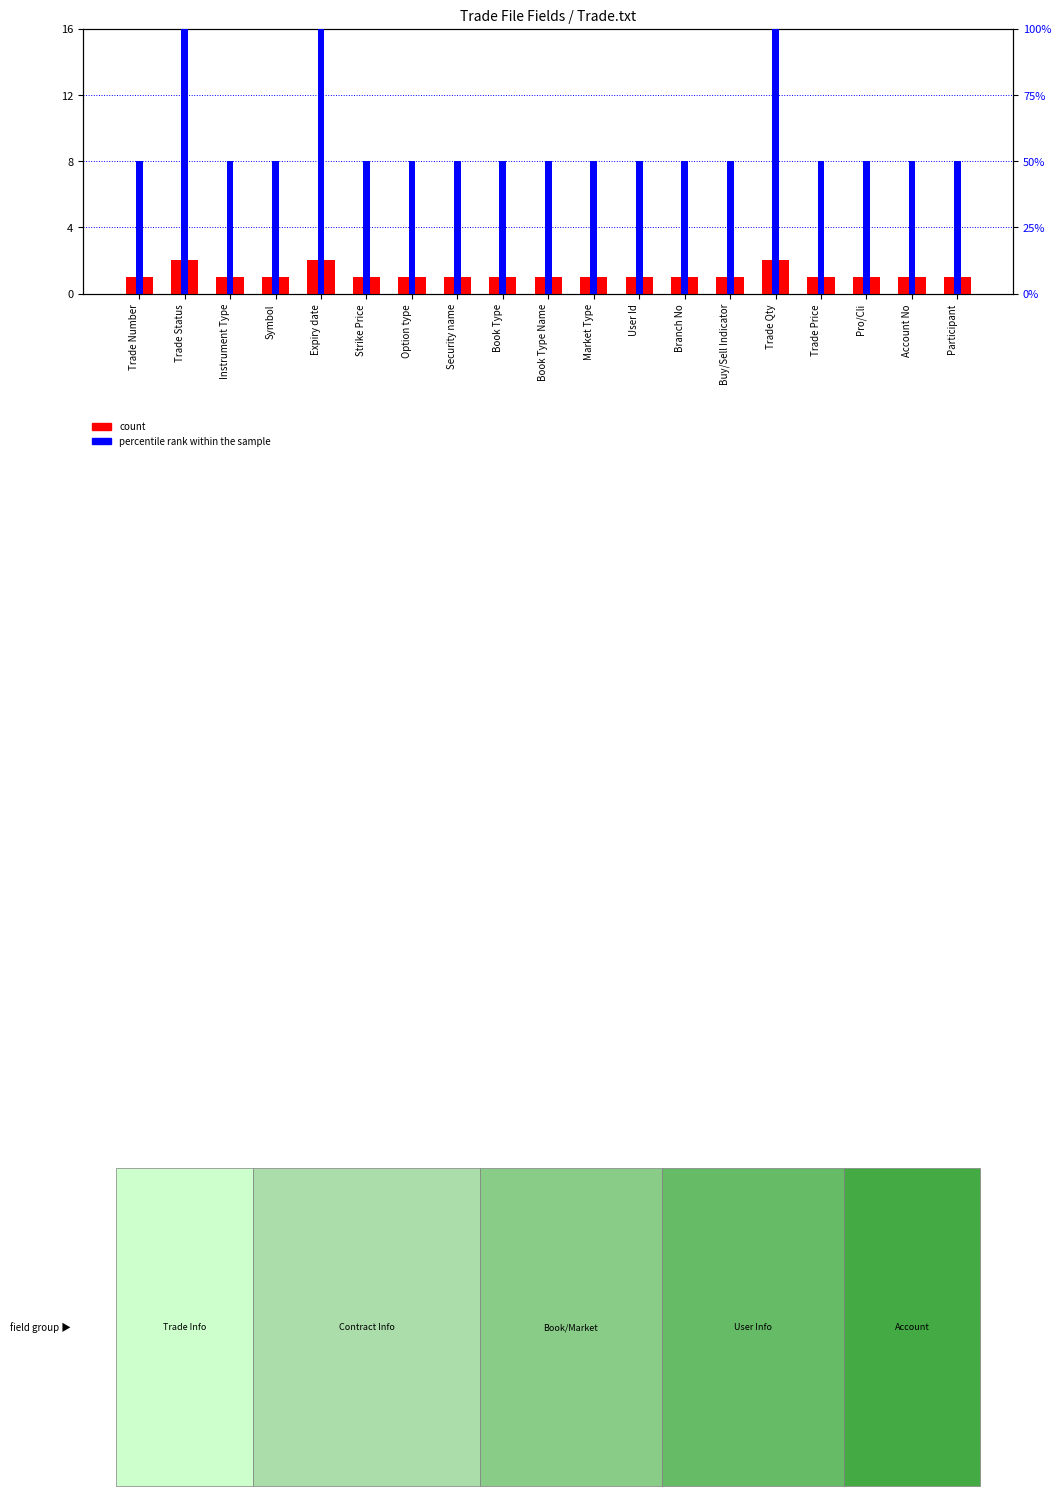

Rank the series by their maximum value, from highest to lowest.

count, percentile rank within the sample